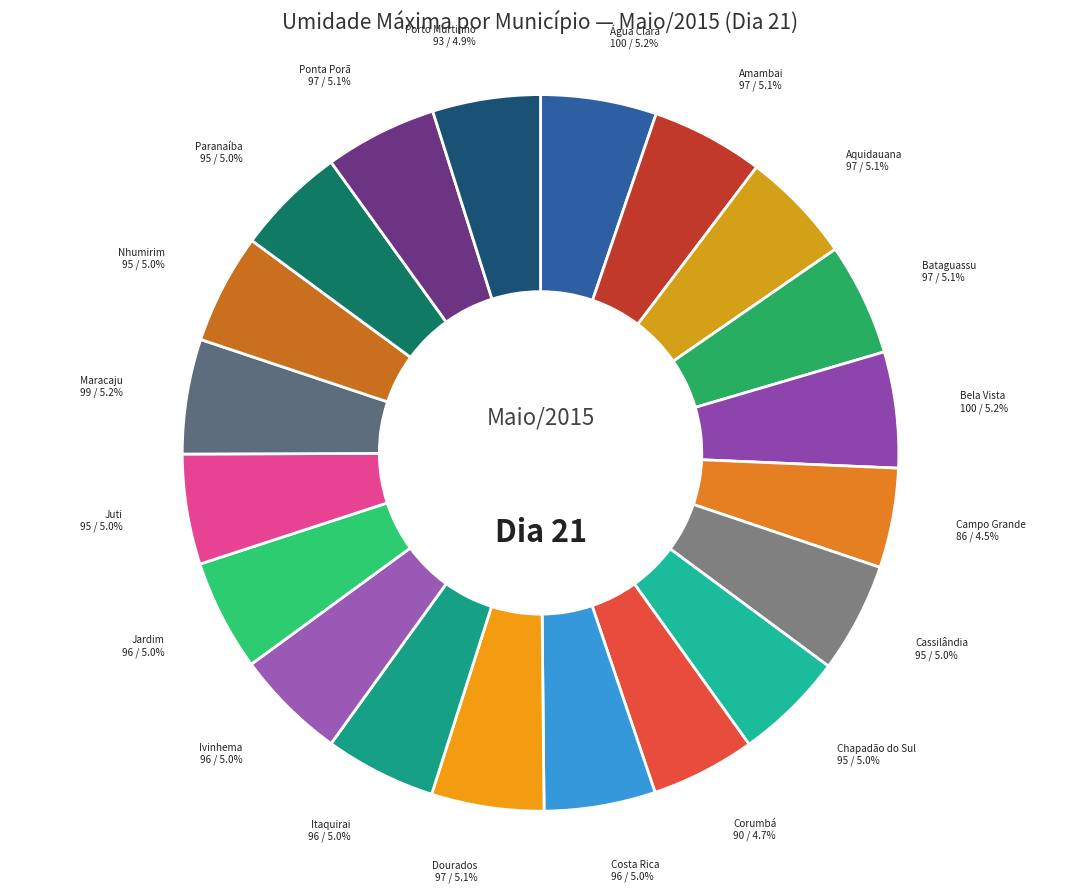

Which slice is the smallest?

Campo Grande